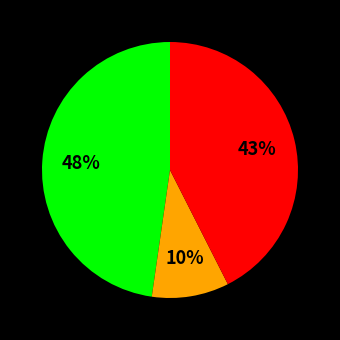

To the nearest percent, what is the difference between the largest and smallest slice percentages?

38%